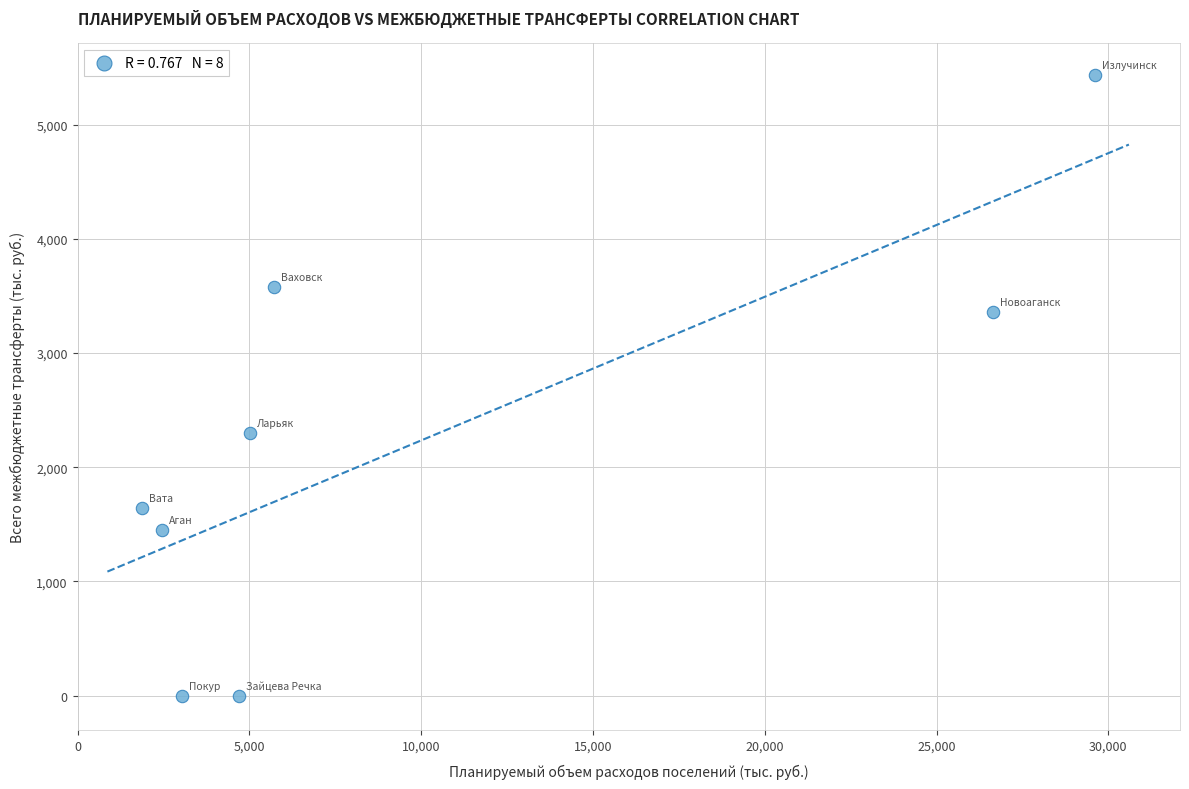

What is the range of Y values (max minus min)?

5438.9